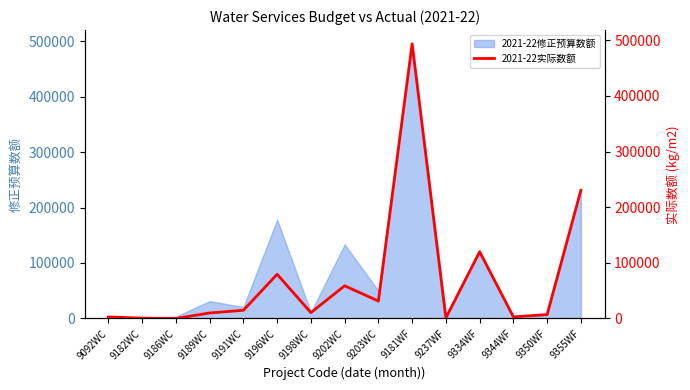

Read the value at 9092WC.

2757